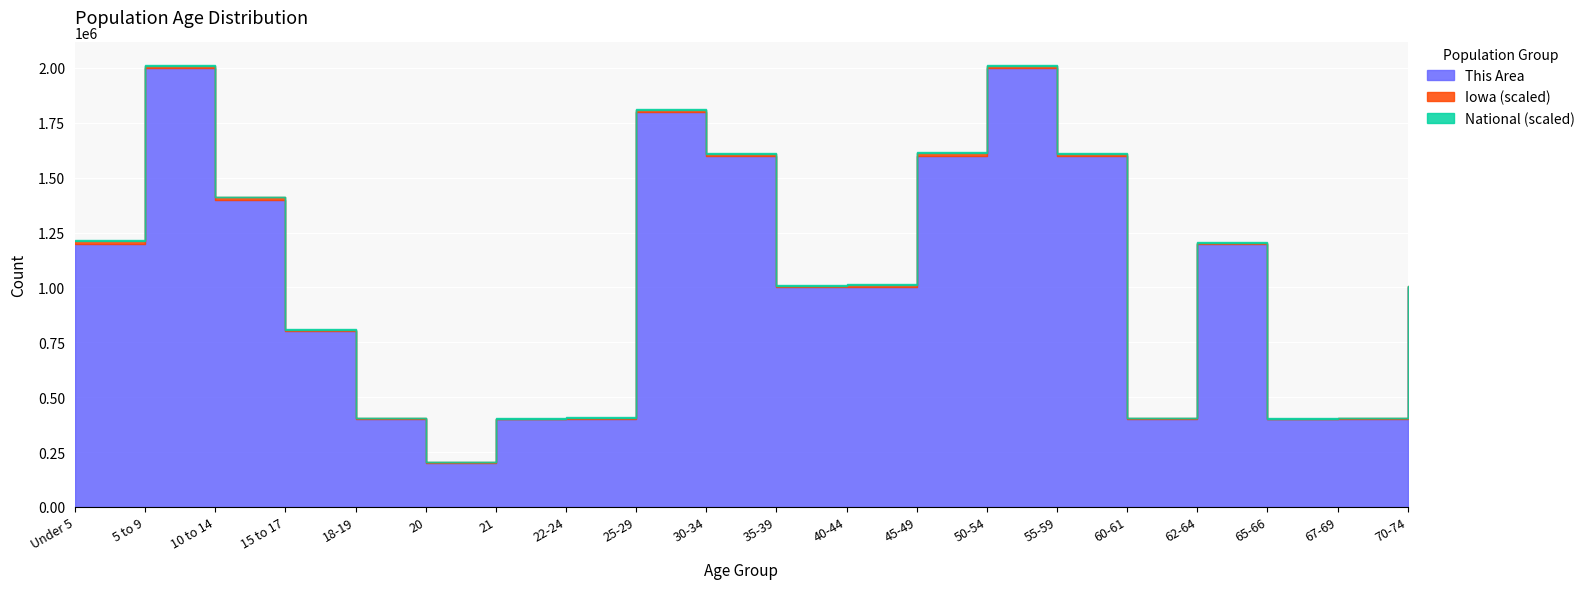

What is the label of the 1st point from the right?

70-74